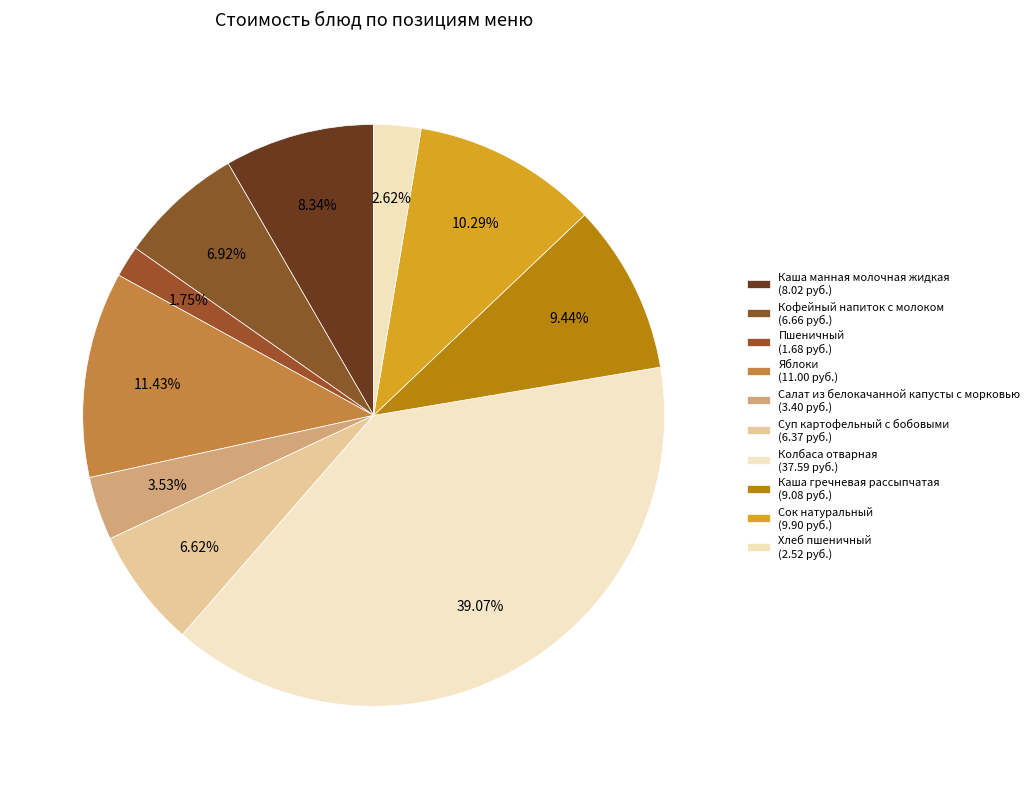

What portion of the pie excludes Хлеб пшеничный?

97.4%